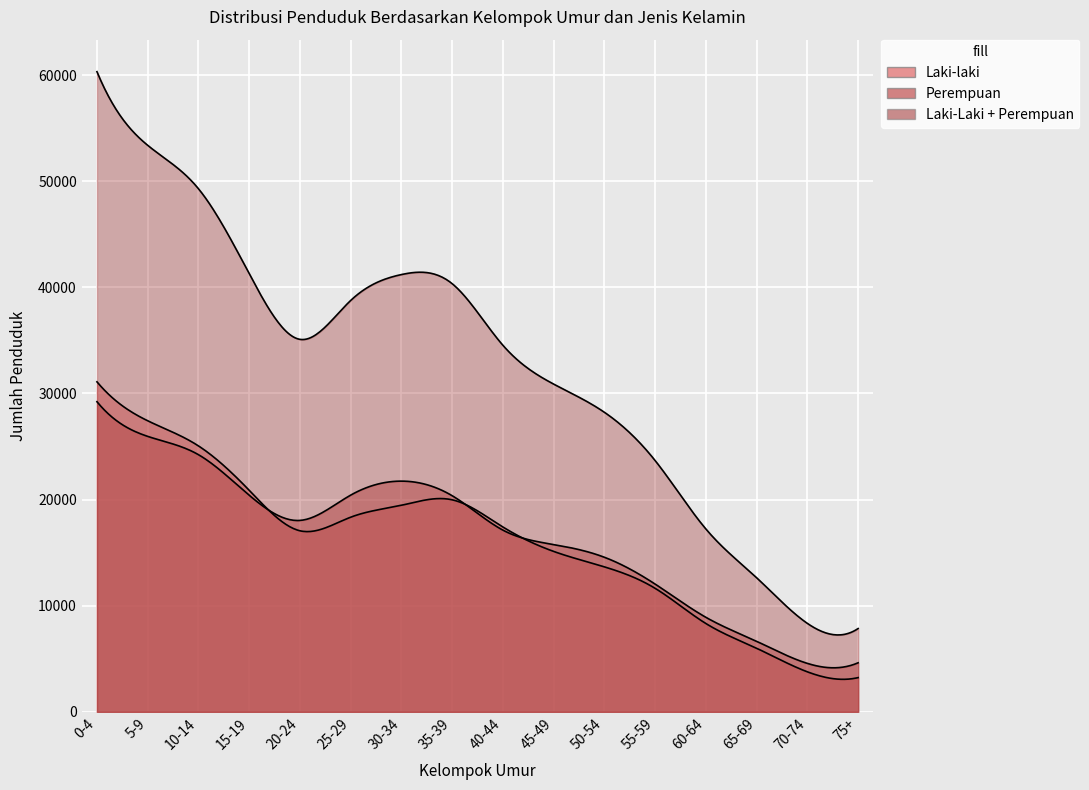

True or false: Laki-laki has more than 1 interior local peaks.

False